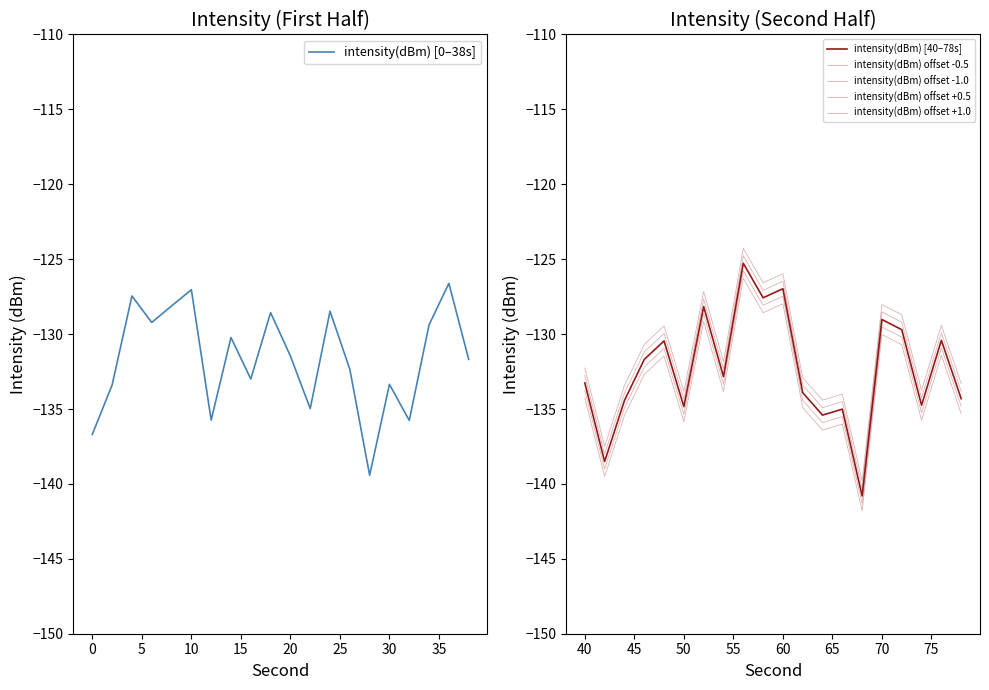

The value of intensity(dBm) offset +0.5 at 14 is -49.8. True or false?

False